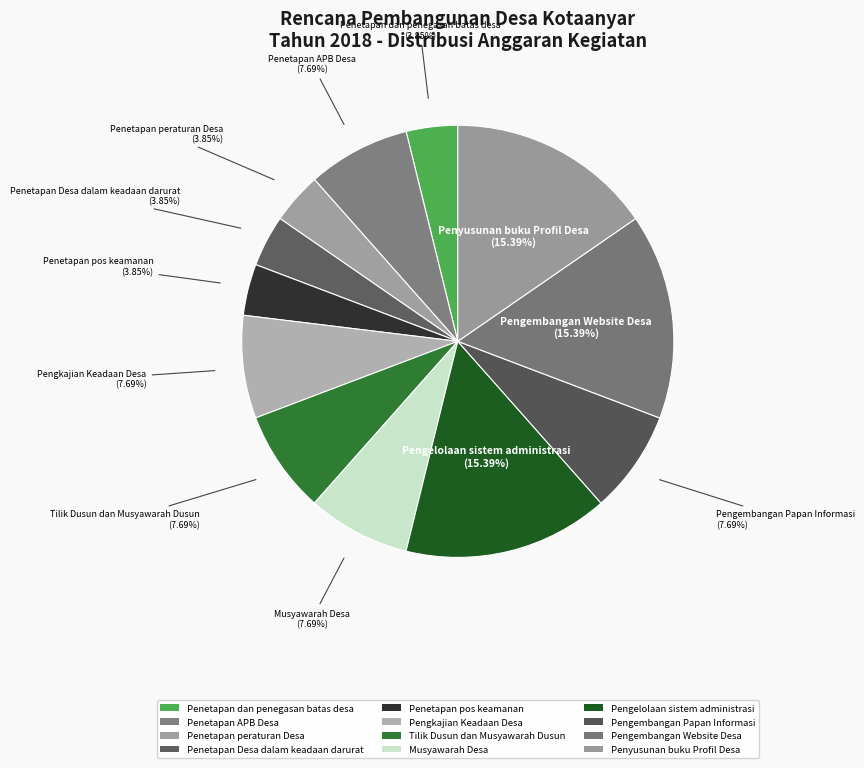

Count the number of slices in the pie.

12